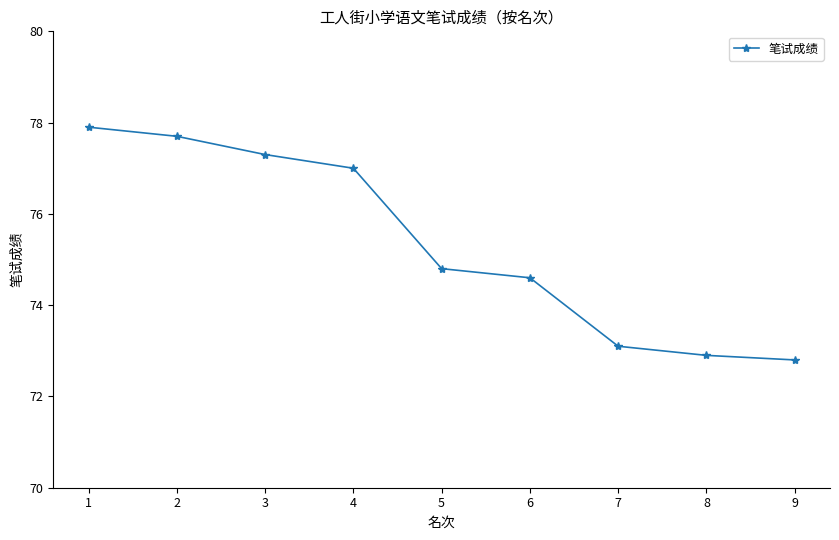

Which category has the highest value across all series?

1